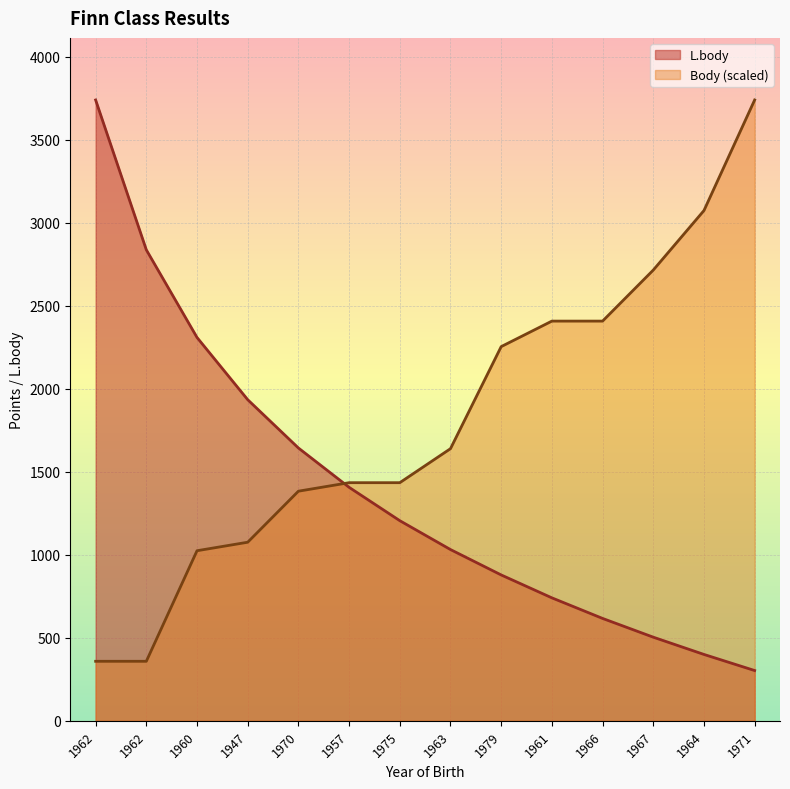

Which series has the largest total across all categories?

Body (scaled)